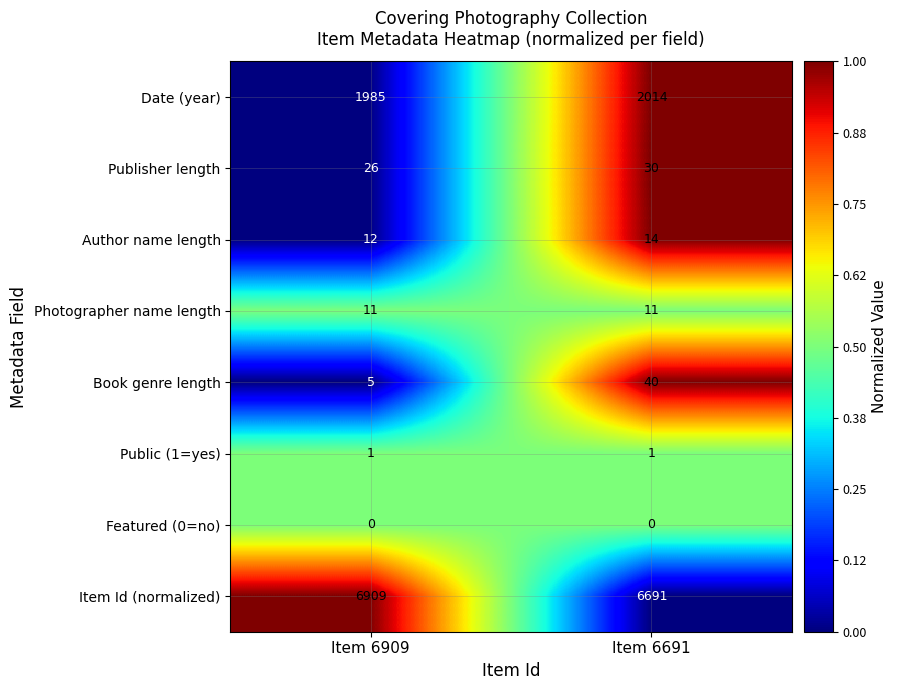

Between Item 6909 and Item 6691, which series saw the biggest shift?

Item Id (normalized)